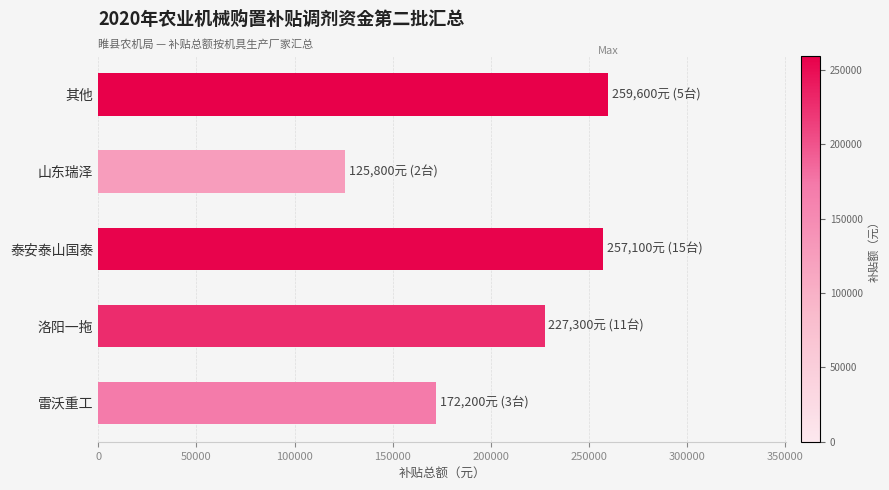

What is the sum of the values at 其他 and 泰安泰山国泰?

516700